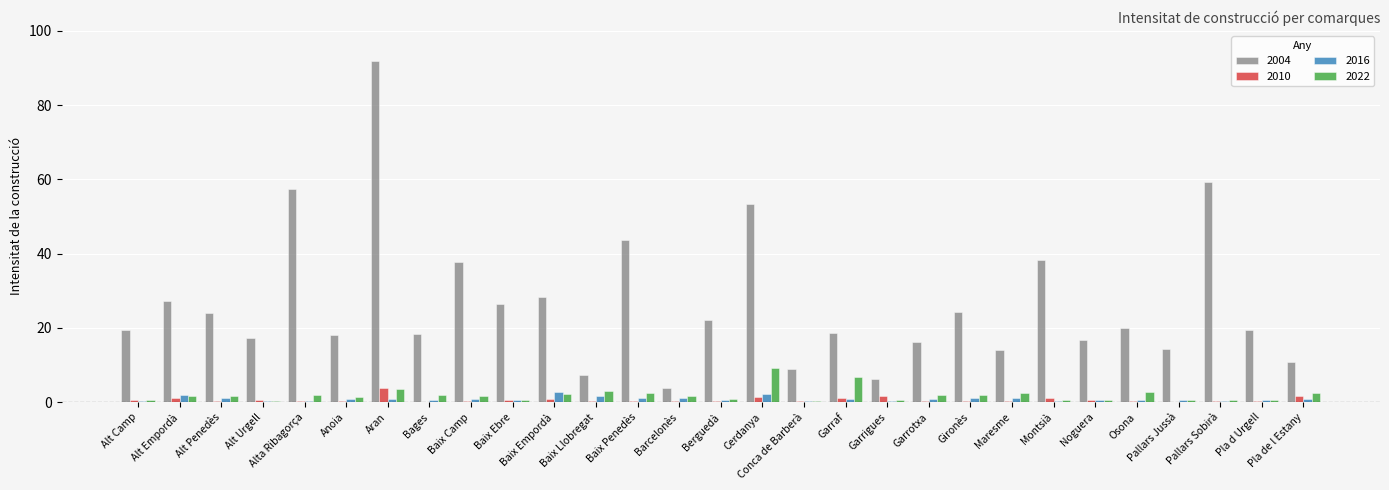

What is the sum of the 2022 values at Garraf and Alt Urgell?

7.1